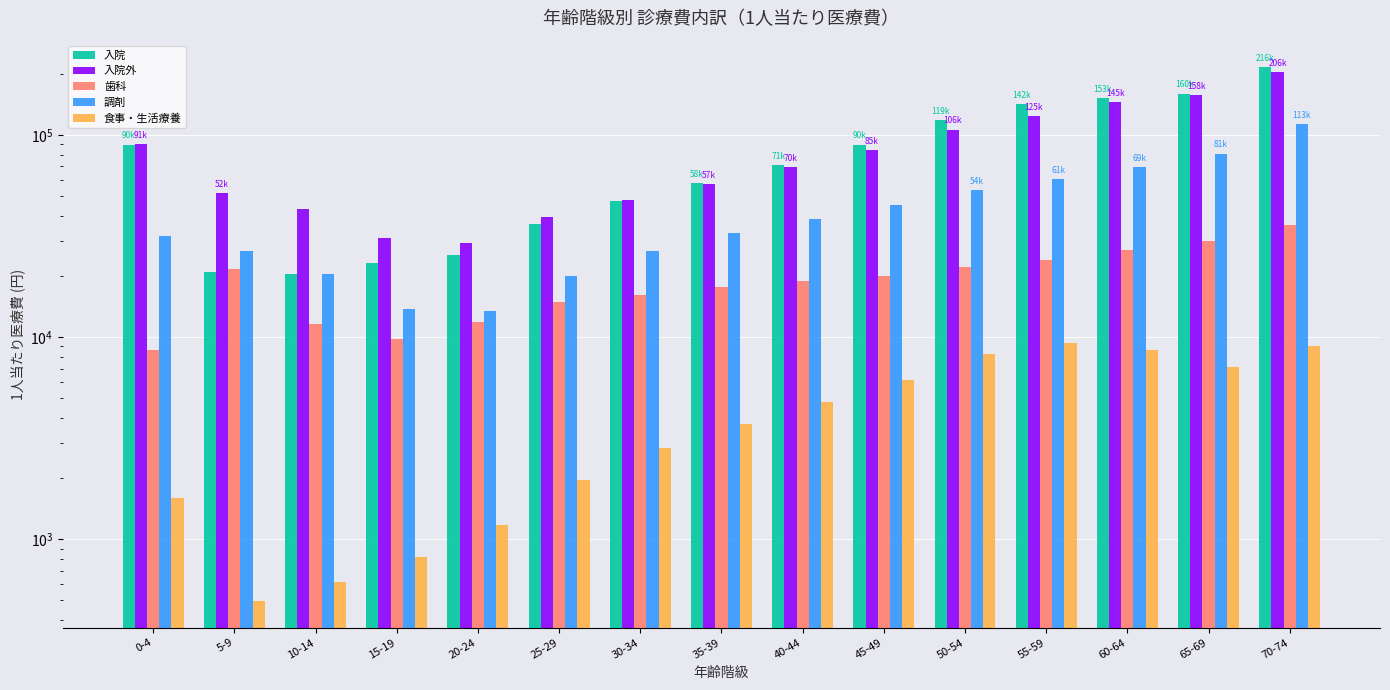

Is it true that 歯科 equals 26496.1 at 25-29?

False